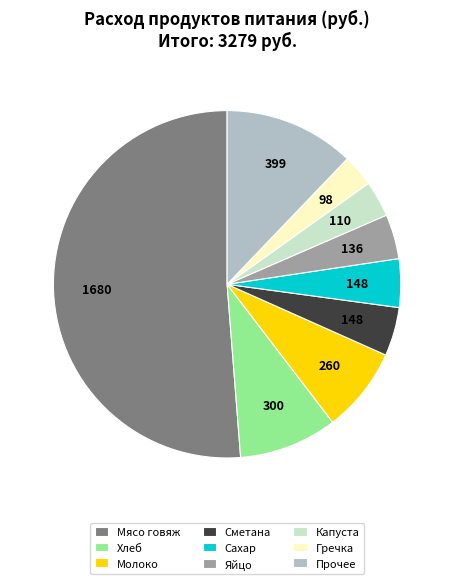

Does any single category account for the majority?

Yes